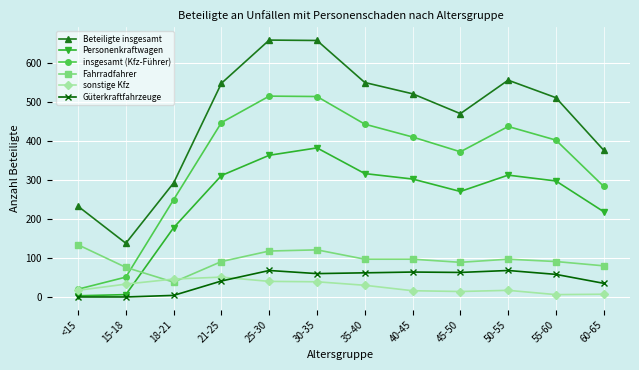

At how many categories does at least one series exceed 153?

11